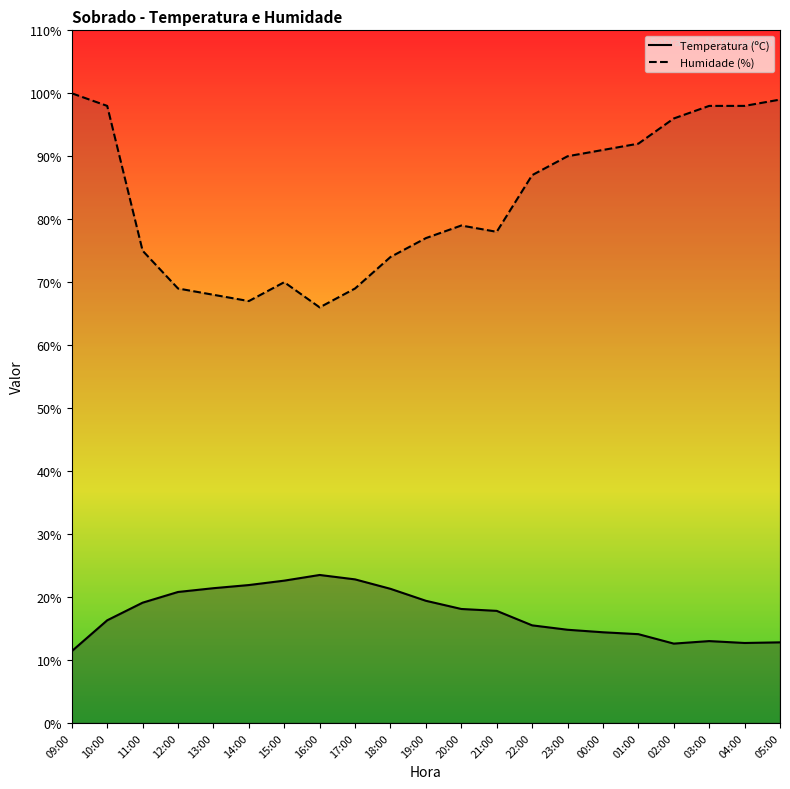

Reading left to right, what are all the values shown in this chart?

Temperatura (ºC): 11.4	16.3	19.1	20.8	21.4	21.9	22.6	23.5	22.8	21.3	19.4	18.1	17.8	15.5	14.8	14.4	14.1	12.6	13.0	12.7	12.8
Humidade (%): 100.0	98.0	75.0	69.0	68.0	67.0	70.0	66.0	69.0	74.0	77.0	79.0	78.0	87.0	90.0	91.0	92.0	96.0	98.0	98.0	99.0